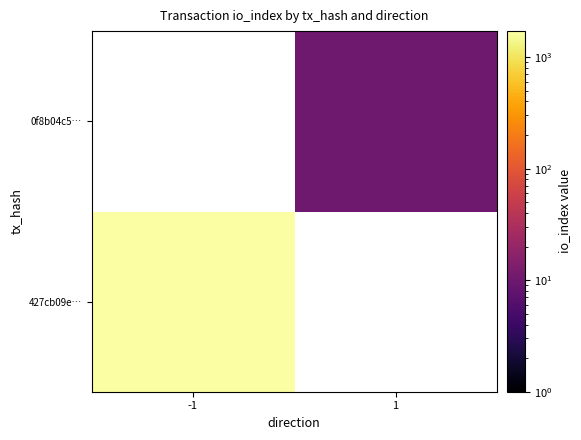

Rank the series by their maximum value, from highest to lowest.

427cb09e…, 0f8b04c5…